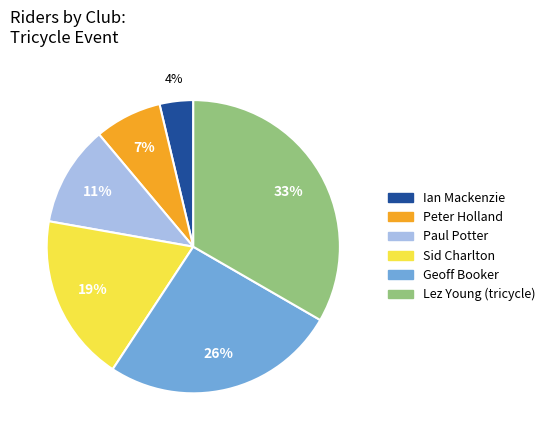

Which slice is the smallest?

Ian Mackenzie